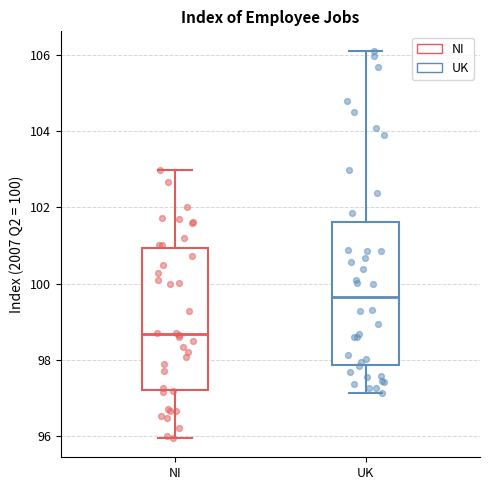

Reading left to right, read every box against the y-axis: the position of its median line, the range the box covers, and the ends of its whiskers. The values are not printed on the chart, so give them approximately, as read against the axis.

NI: median 98.6, box 97.2 to 101.0, whiskers 96.0 to 103.0
UK: median 99.6, box 97.8 to 101.6, whiskers 97.2 to 106.2